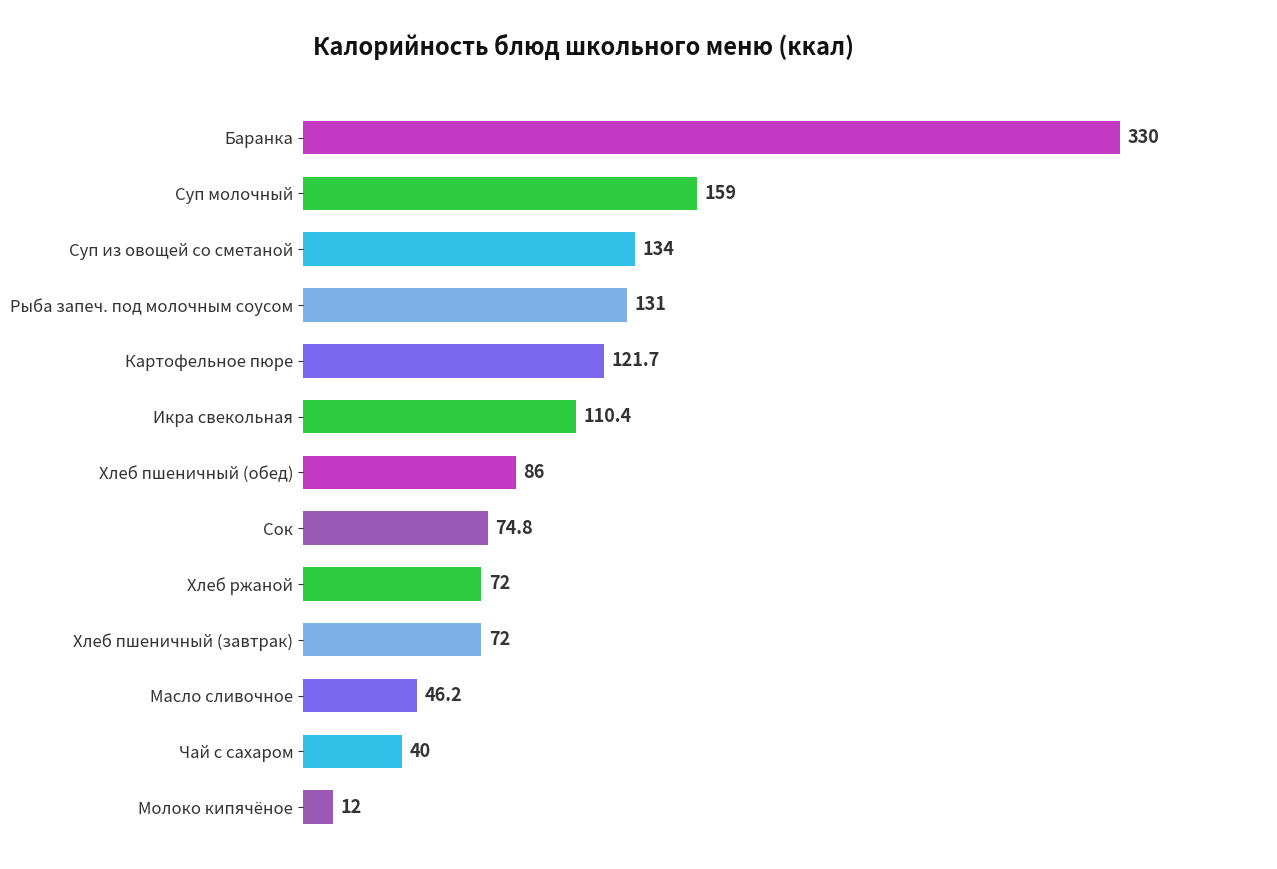

What is the change in value from Молоко кипячёное to Хлеб пшеничный (завтрак)?

+60.0